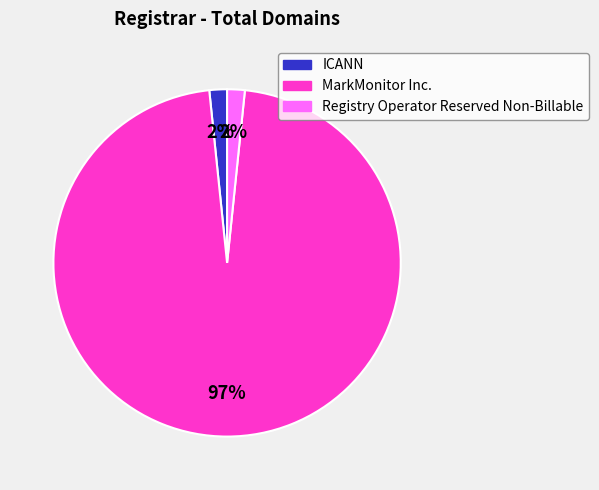

Does any single category account for the majority?

Yes